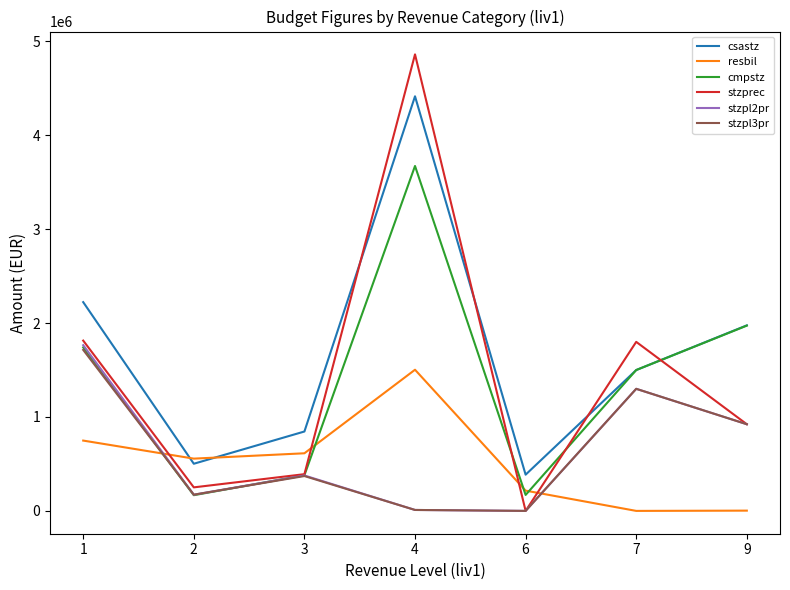

Between which two adjacent categories do stzpl2pr and resbil first intersect?

1 and 2